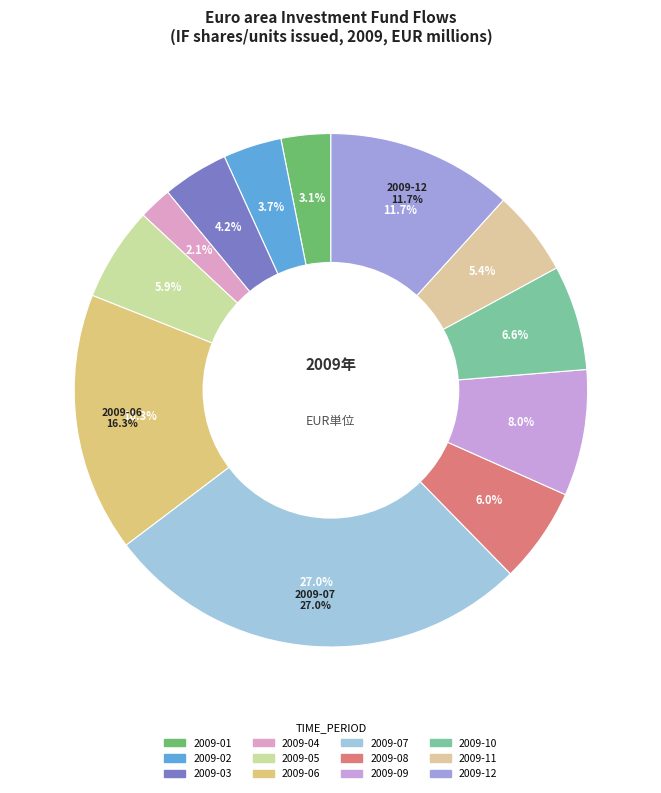

What percentage is the 2009-01 slice, to the nearest percent?

3%